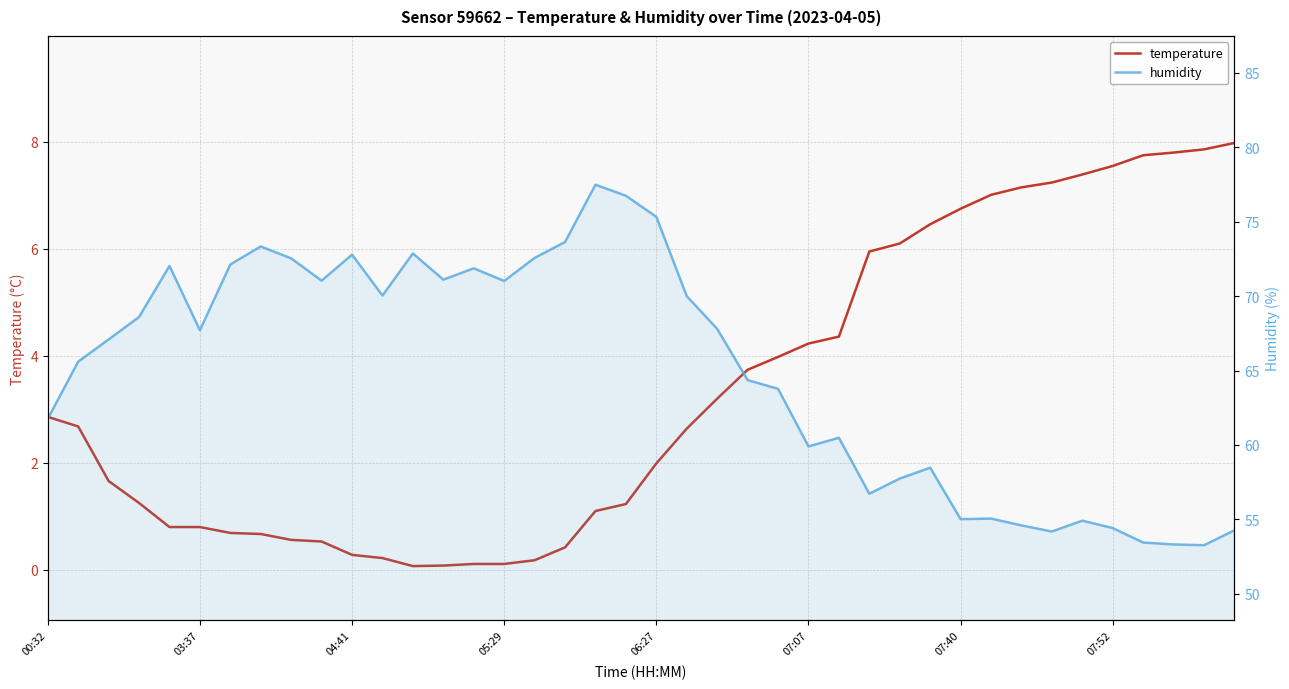

Which series has the largest total across all categories?

humidity